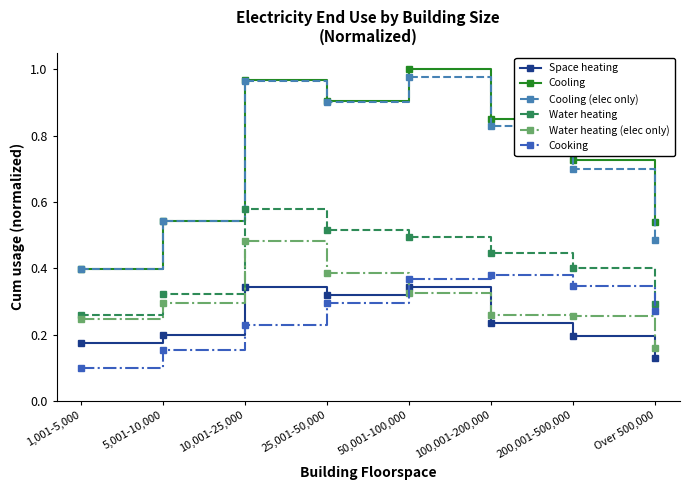

What is the label of the 4th point from the left?

25,001-50,000